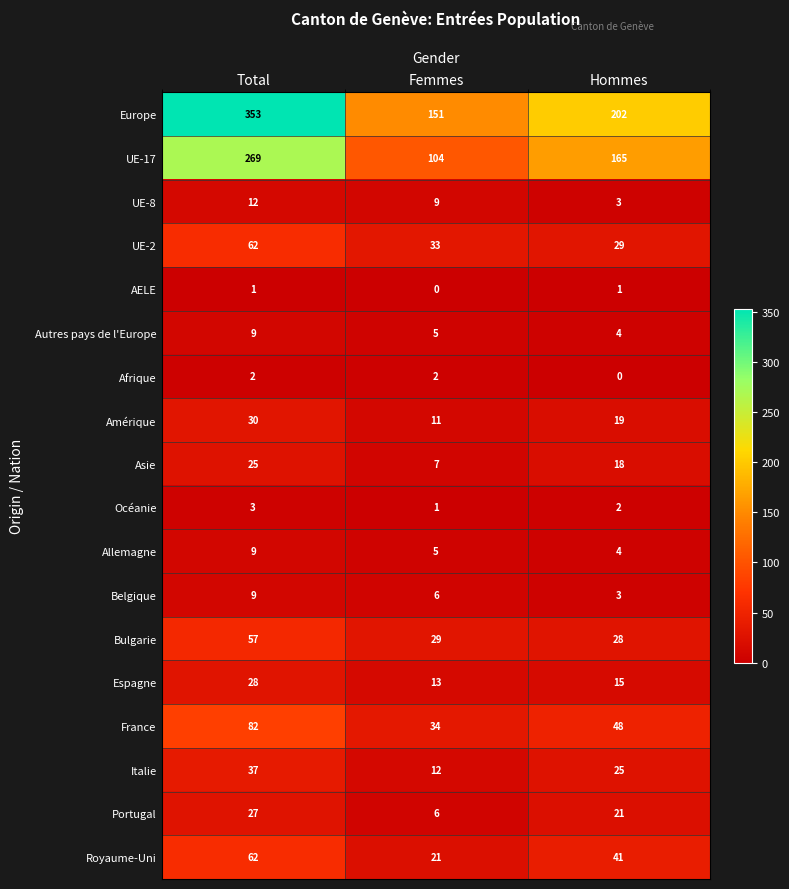

At which category does the chart reach its peak across all series?

Total